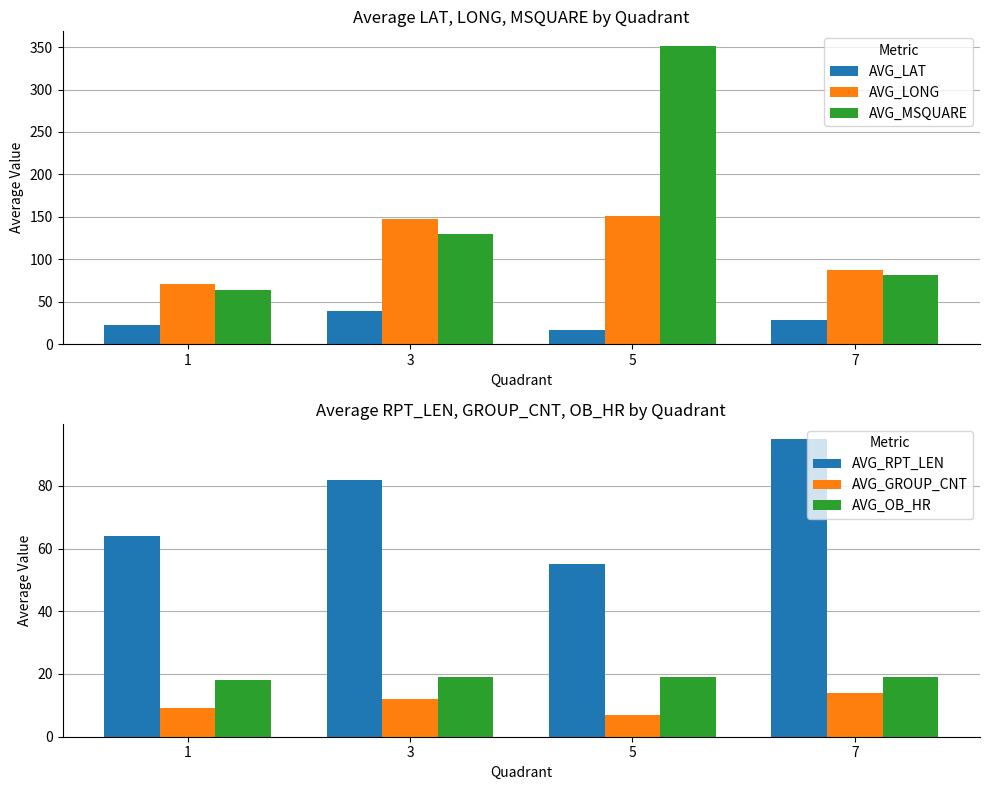

Reading right to left, extract all data points from this chart.

AVG_LAT: 7=29.0	5=16.8	3=39.4	1=22.4
AVG_LONG: 7=87.7	5=151.4	3=147.2	1=71.1
AVG_MSQUARE: 7=81.0	5=351.0	3=130.0	1=64.0
AVG_RPT_LEN: 7=95.0	5=55.0	3=82.0	1=64.0
AVG_GROUP_CNT: 7=14.0	5=7.0	3=12.0	1=9.0
AVG_OB_HR: 7=19.0	5=19.0	3=19.0	1=18.0